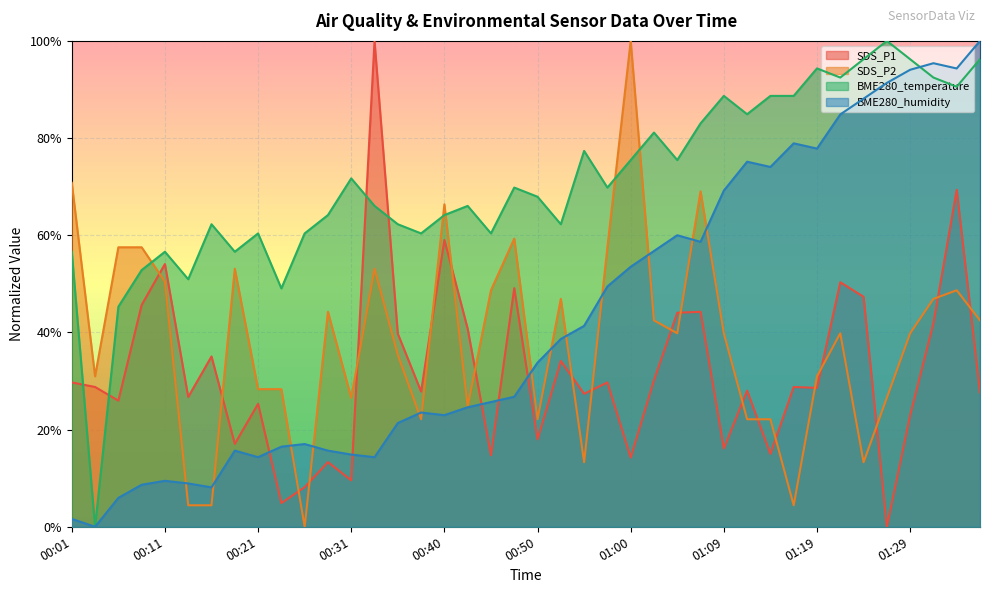

What is the total value across all series at 00:04?

0.6